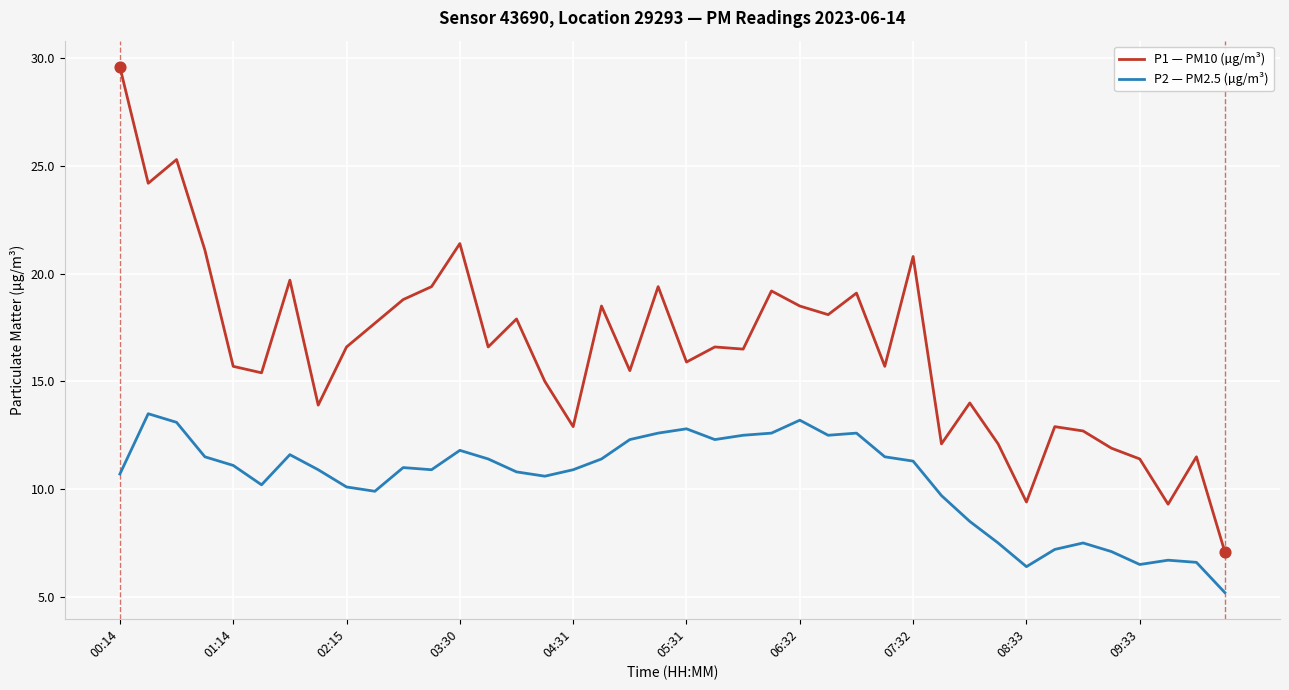

Which series has the largest total across all categories?

P1 — PM10 (µg/m³)